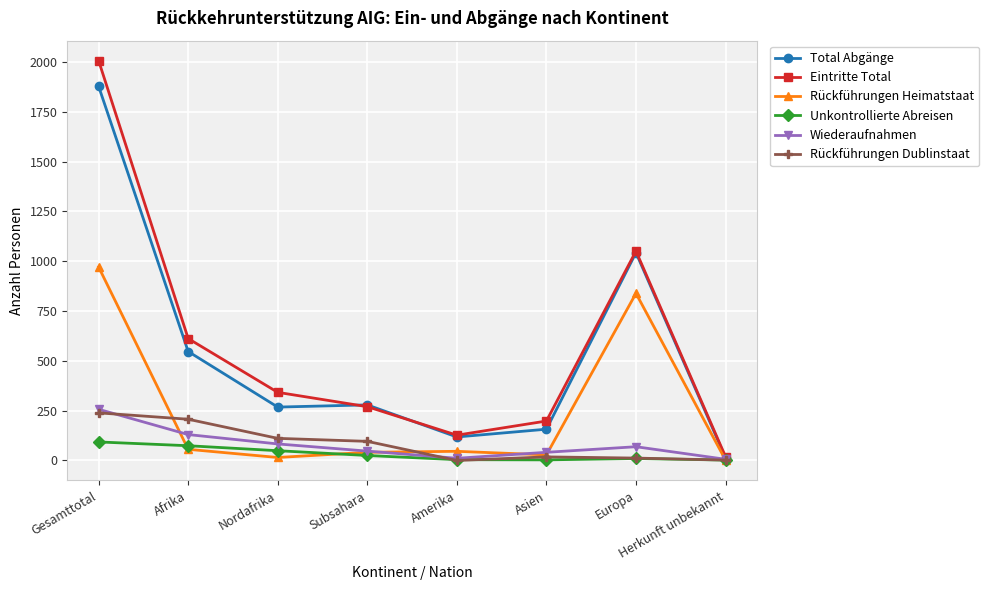

What is the difference between the second highest and second lowest values in the Unkontrollierte Abreisen series?

71